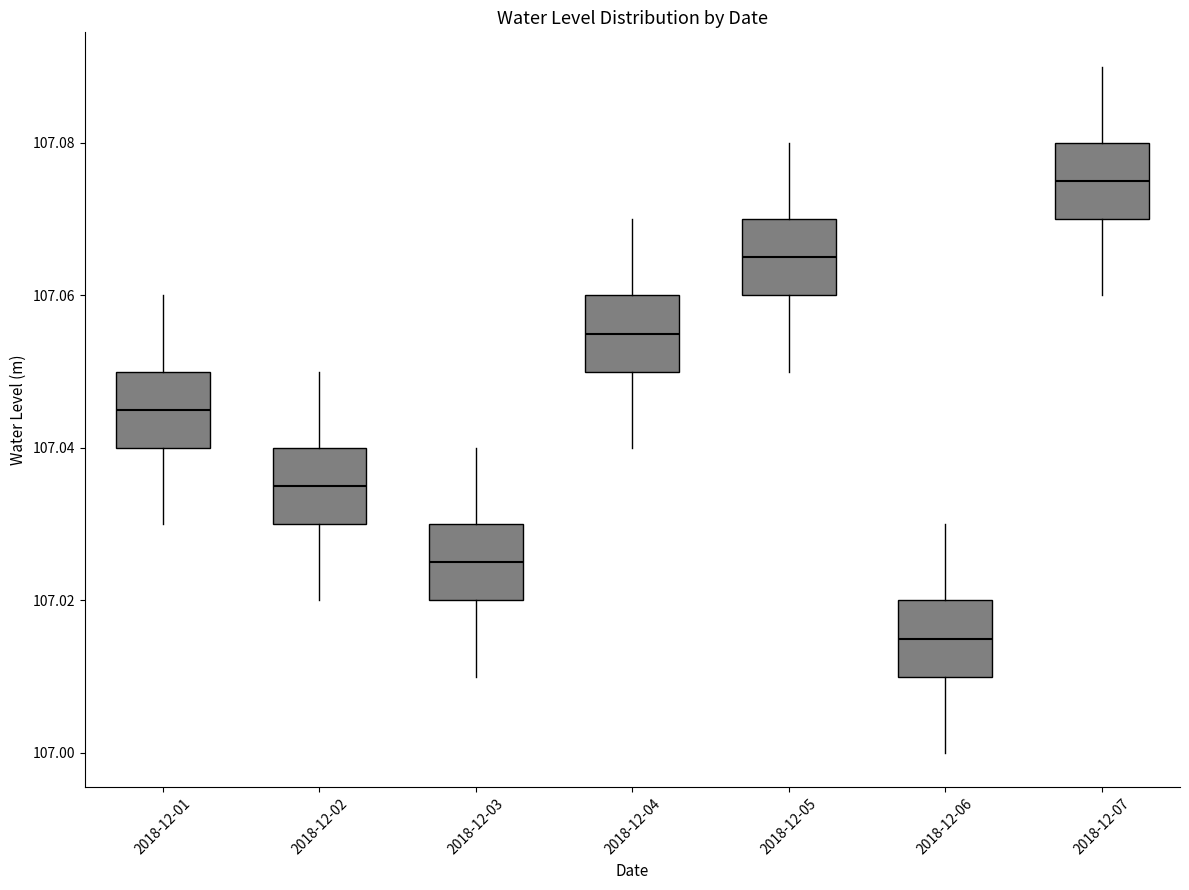

Reading left to right, transcribe this box plot: for each box, give where its median line is, the range the box spans, and where its two whiskers end, as read against the y-axis. The values are not printed on the chart, so give them approximately, as read against the axis.

2018-12-01: median 107.046, box 107.040 to 107.050, whiskers 107.030 to 107.060
2018-12-02: median 107.036, box 107.030 to 107.040, whiskers 107.020 to 107.050
2018-12-03: median 107.026, box 107.020 to 107.030, whiskers 107.010 to 107.040
2018-12-04: median 107.056, box 107.050 to 107.060, whiskers 107.040 to 107.070
2018-12-05: median 107.066, box 107.060 to 107.070, whiskers 107.050 to 107.080
2018-12-06: median 107.016, box 107.010 to 107.020, whiskers 107.000 to 107.030
2018-12-07: median 107.076, box 107.070 to 107.080, whiskers 107.060 to 107.090